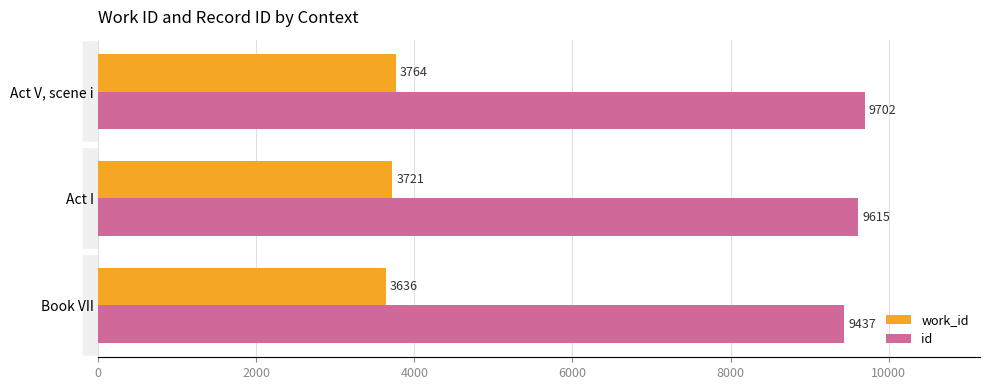

The work_id series shows 5847 at Act V, scene i. True or false?

False